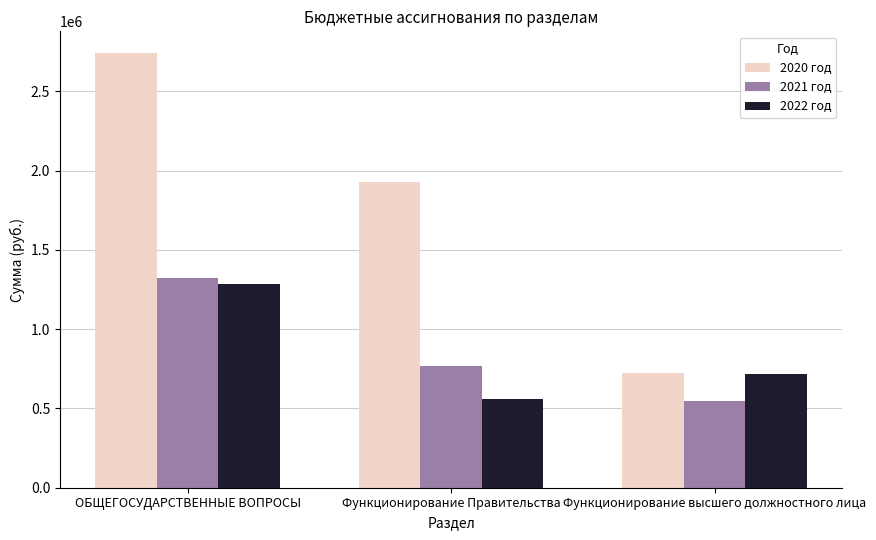

What is the sum of all 2021 год values?

2641580.0